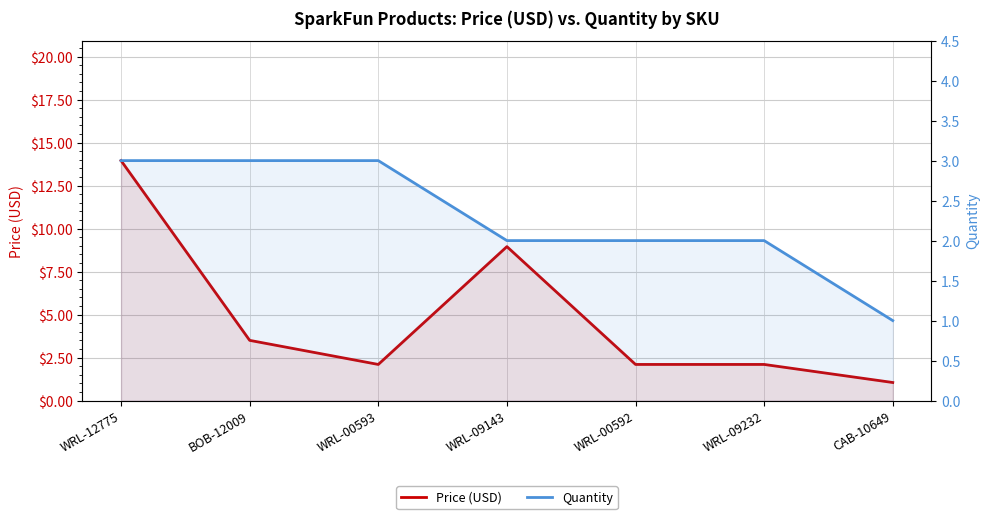

Which series has the widest spread of values?

Price (USD)